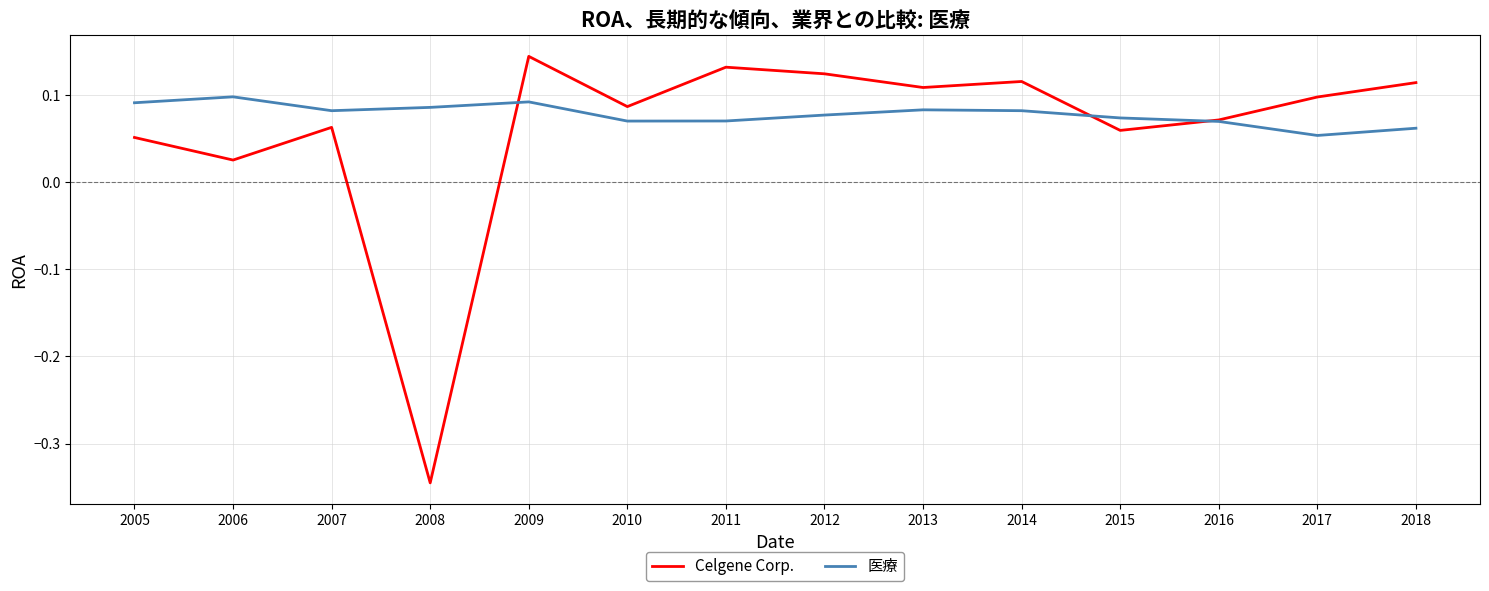

List the series in order of their overall mean, lowest first.

Celgene Corp., 医療